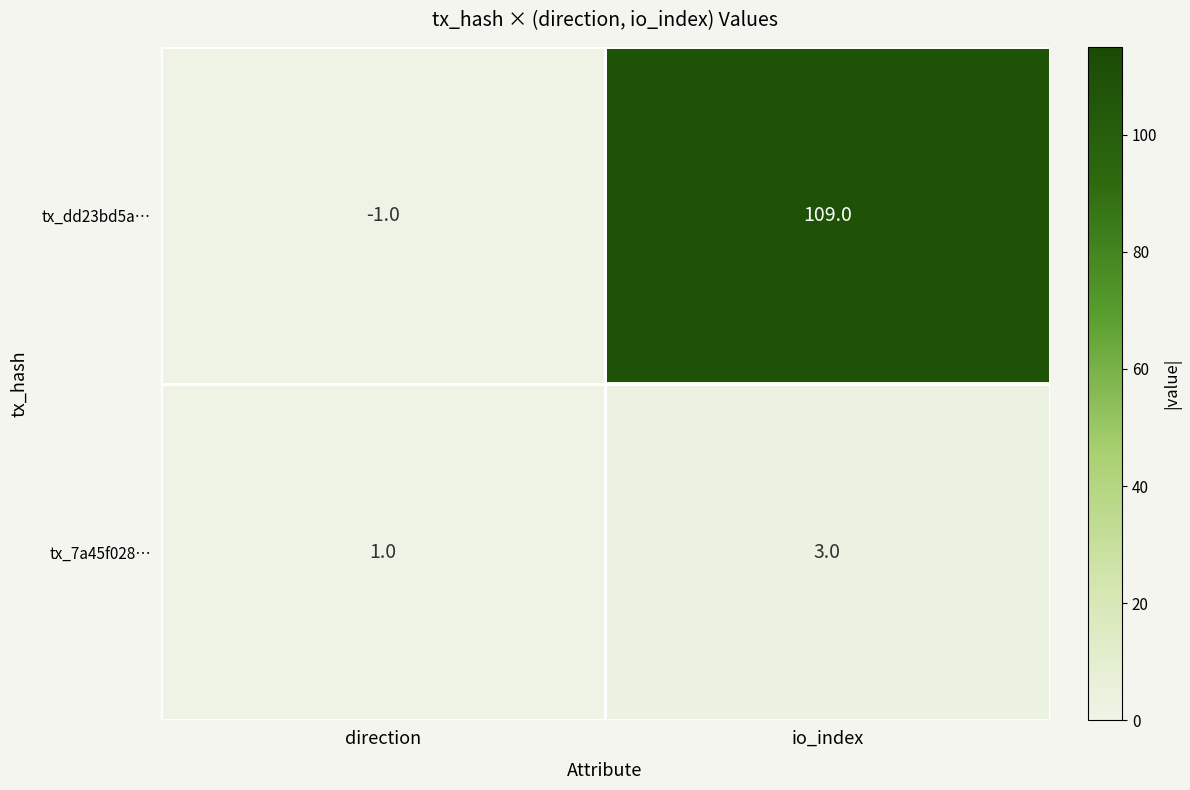

At which category is the sum across all series the highest?

io_index